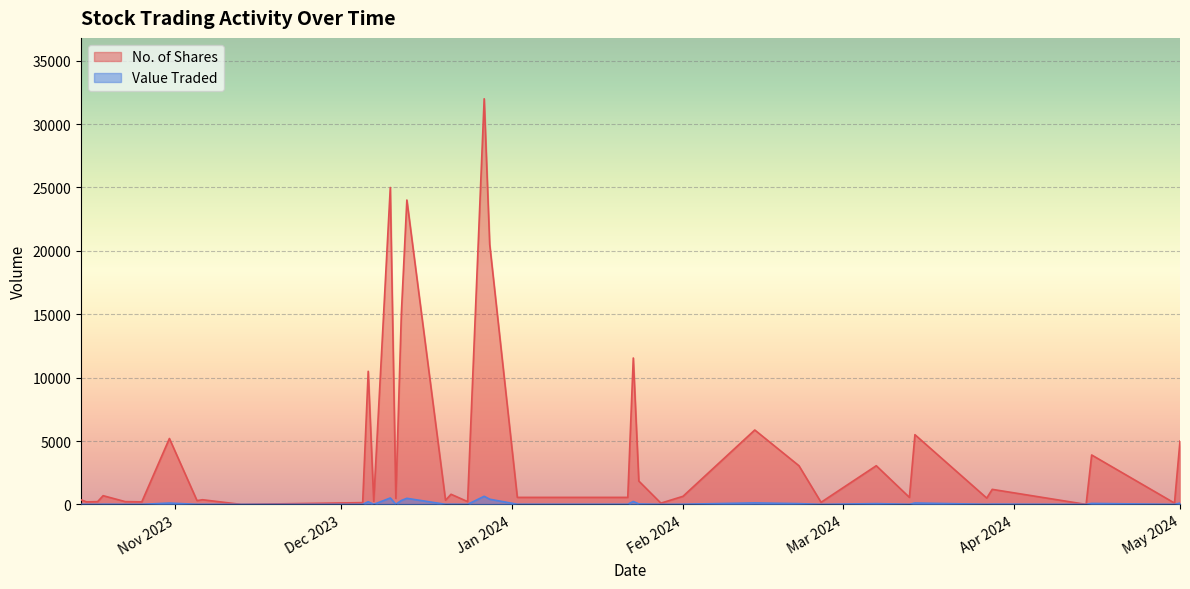

Between 14/04/2024 and 22/01/2024, which is larger?

22/01/2024